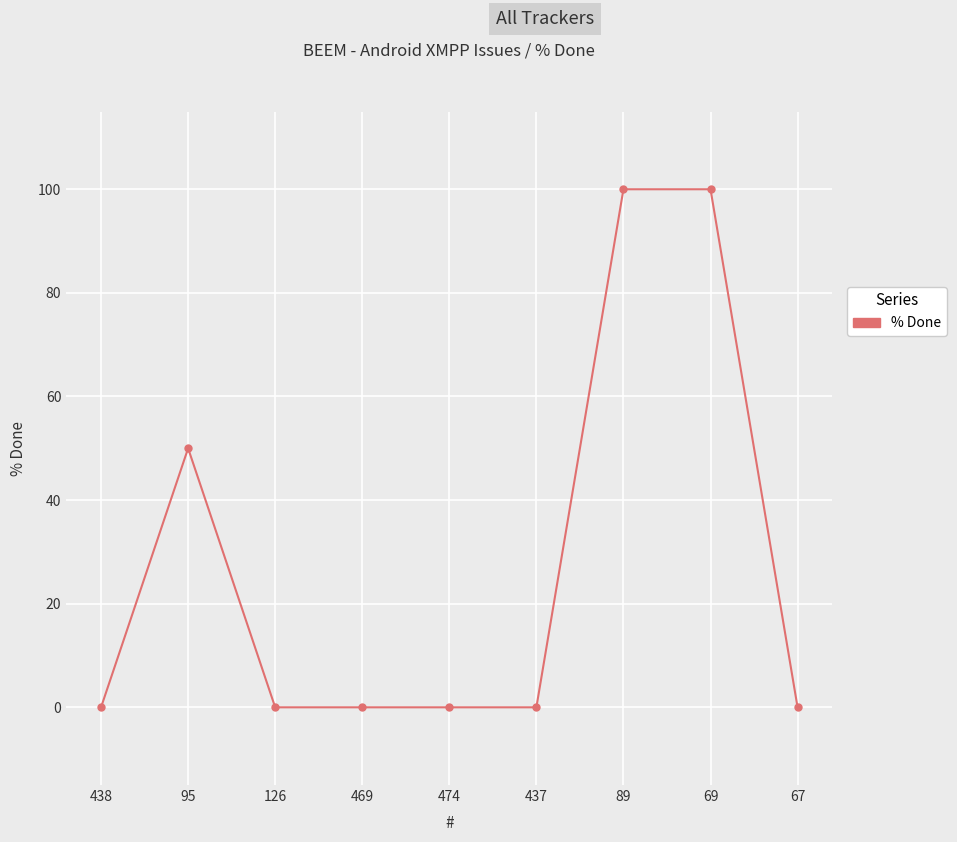

Count the values in the range 0 to 50.

7